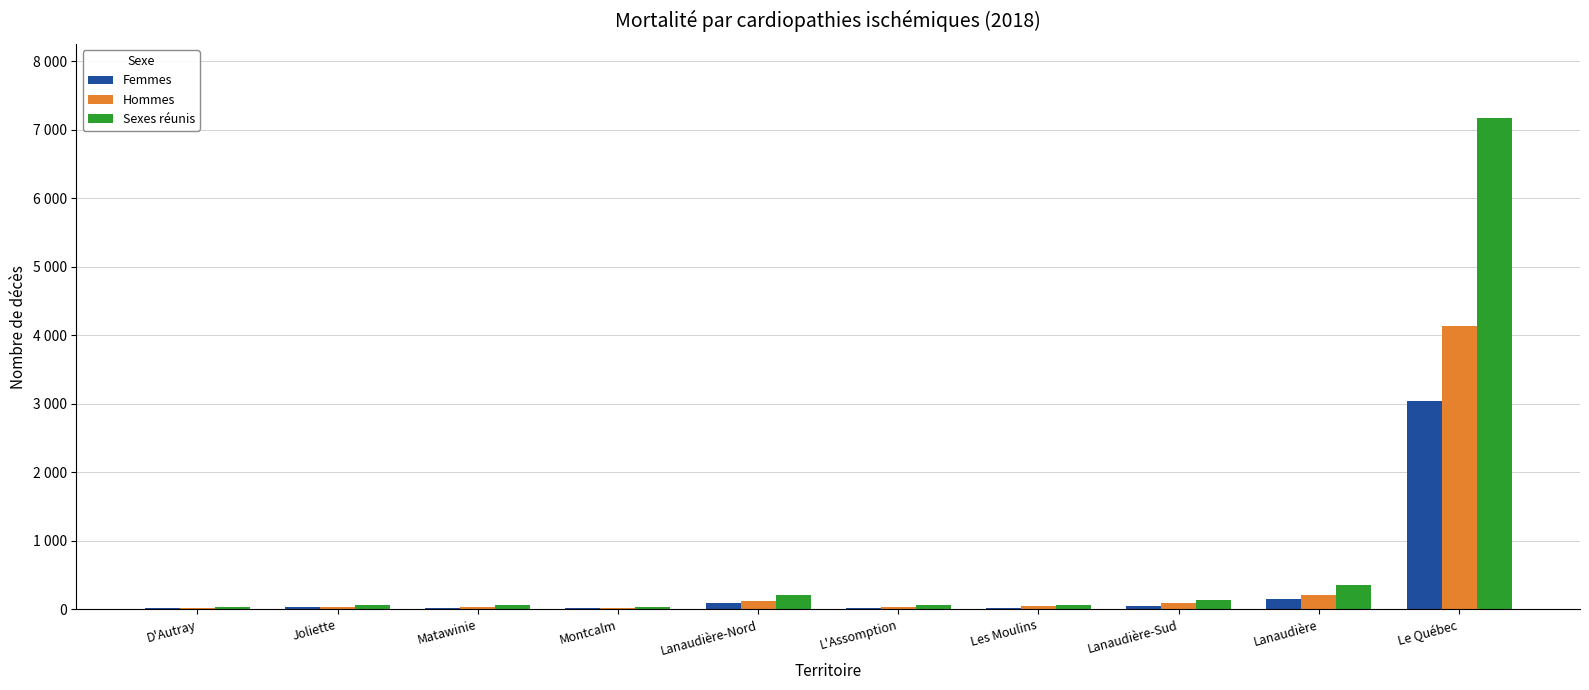

Are the bars grouped side by side (vs. stacked)?

Yes